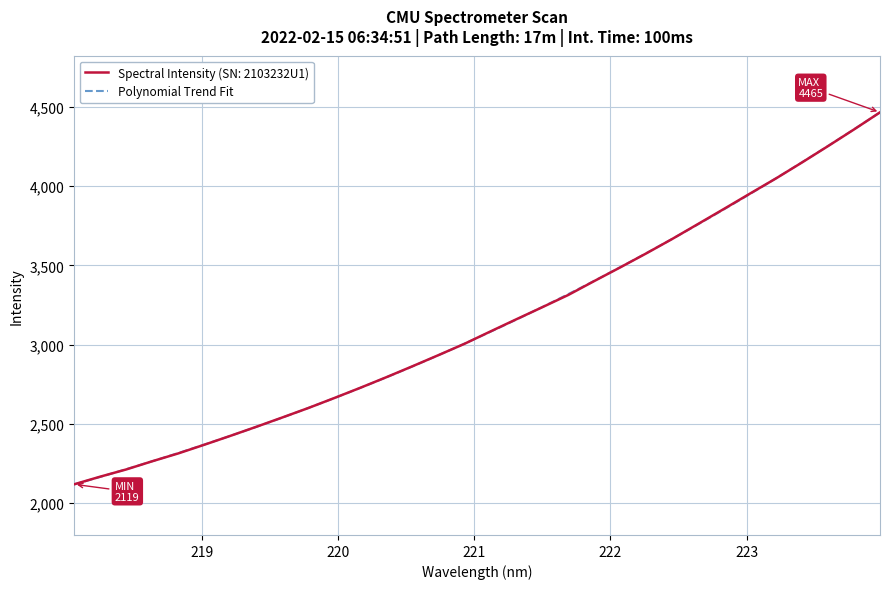

How many lines are shown in the chart?

1